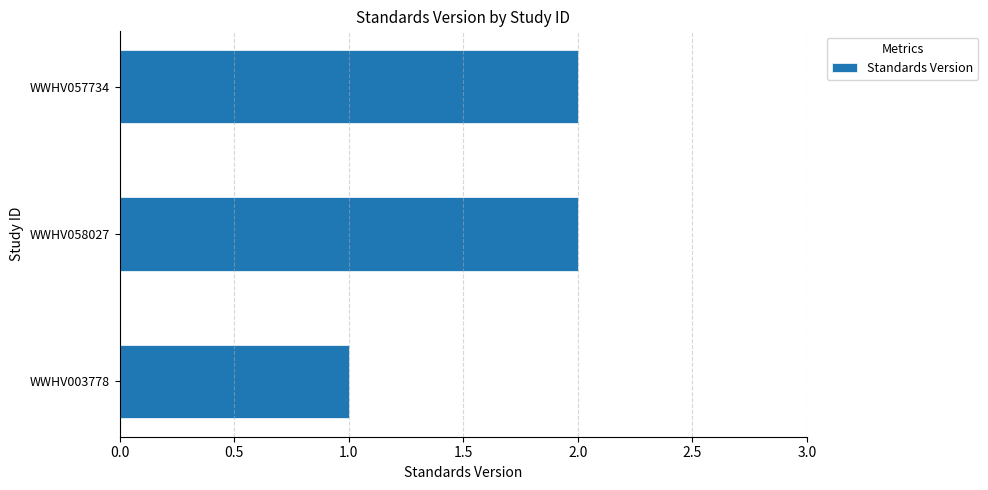

True or false: the data shows 2 at WWHV058027.

True